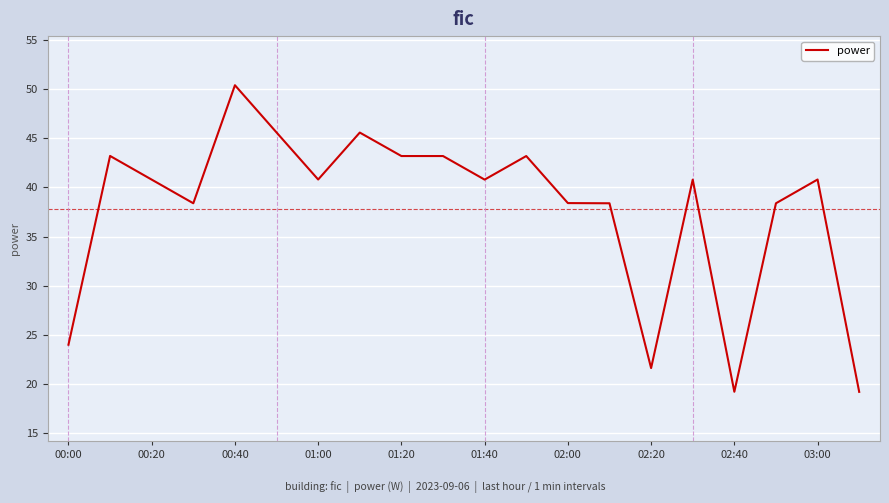

What is the greatest value displayed?

50.4